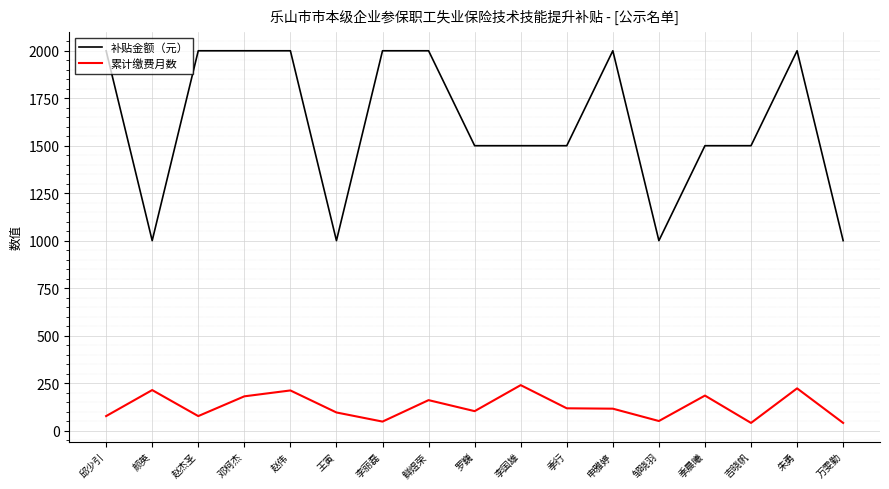

Rank the series by their average value, from highest to lowest.

补贴金额（元）, 累计缴费月数